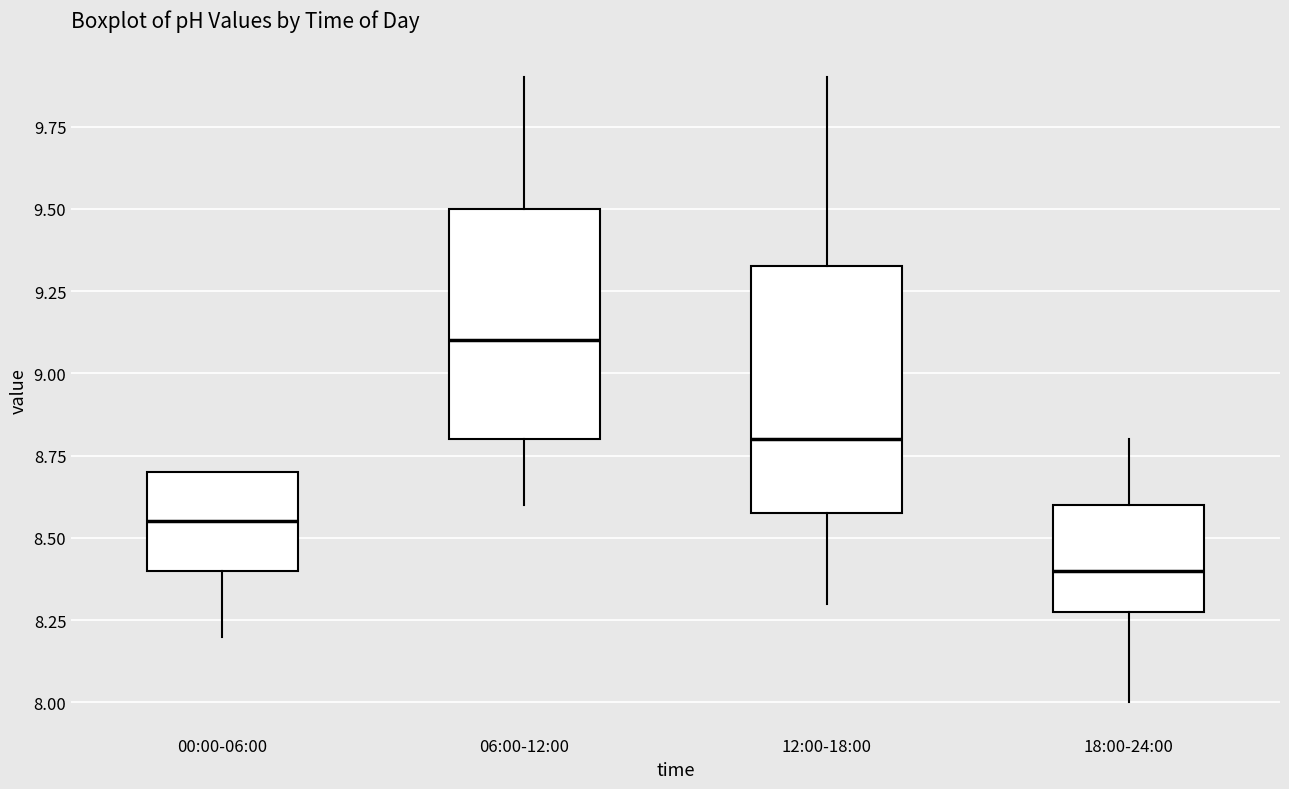

Reading left to right, transcribe this box plot: for each box, give where its median line is, the range the box spans, and where its two whiskers end, as read against the y-axis. The values are not printed on the chart, so give them approximately, as read against the axis.

00:00-06:00: median 8.55, box 8.40 to 8.70, whiskers 8.20 to 8.70
06:00-12:00: median 9.10, box 8.80 to 9.50, whiskers 8.60 to 9.90
12:00-18:00: median 8.80, box 8.60 to 9.35, whiskers 8.30 to 9.90
18:00-24:00: median 8.40, box 8.30 to 8.60, whiskers 8.00 to 8.80